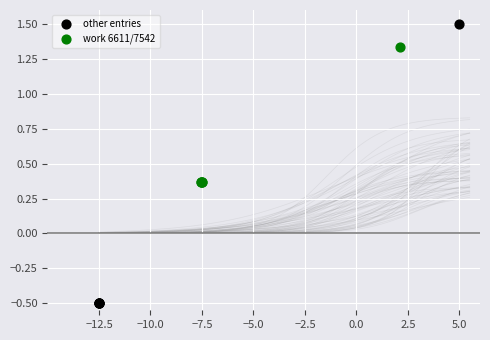

Which series reaches the minimum Y coordinate?

other entries